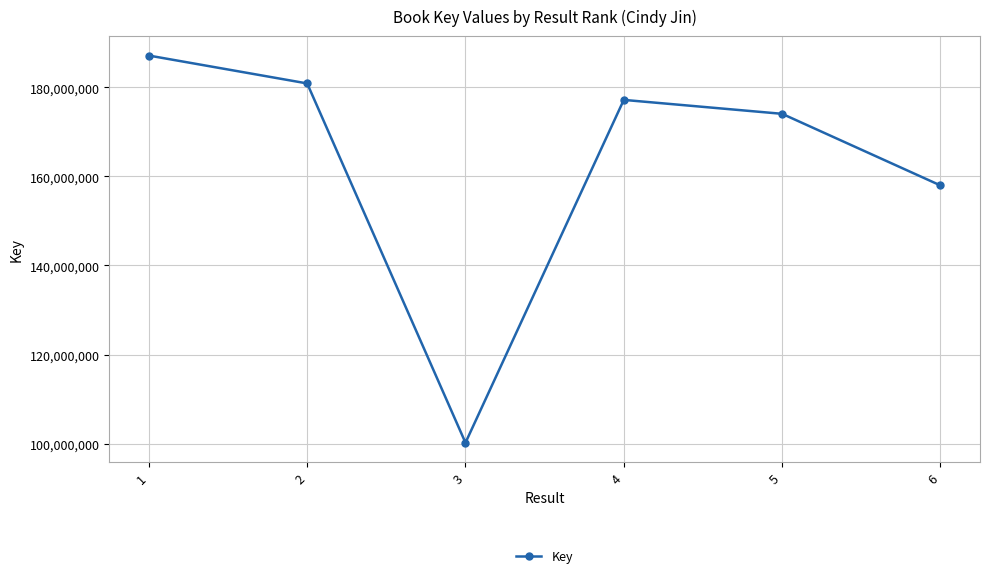

At which category does the chart reach its peak across all series?

1